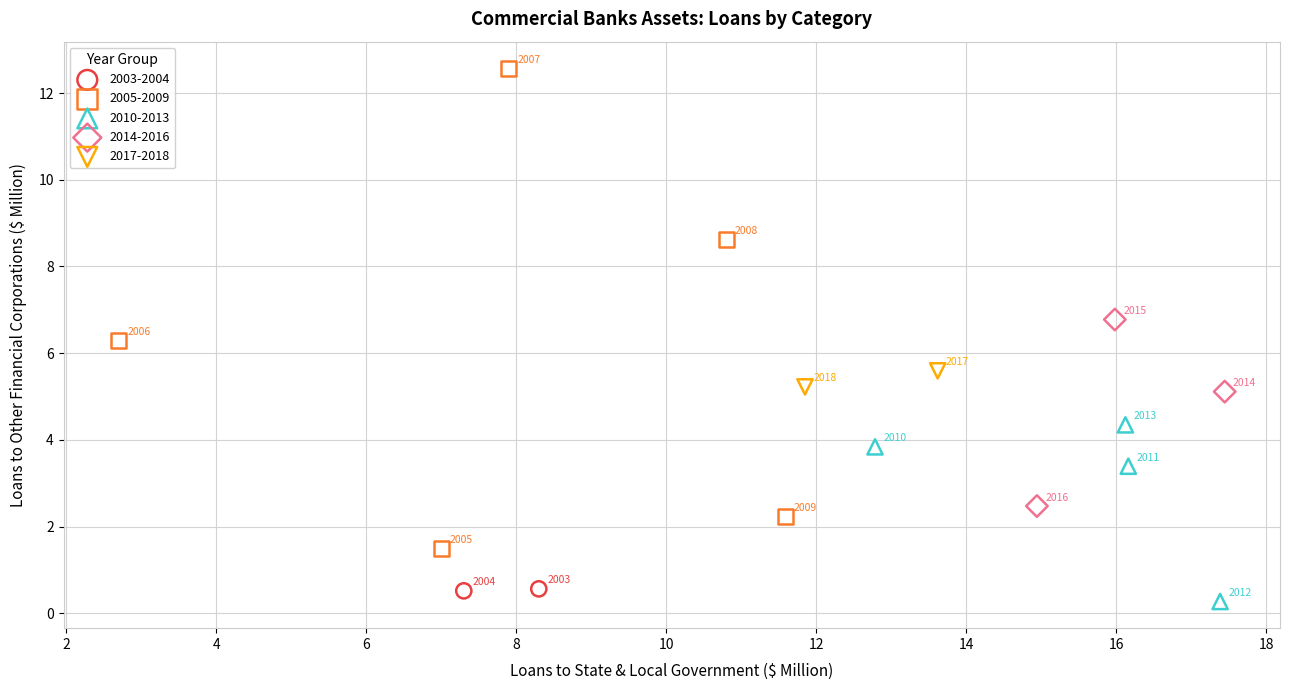

Which series contains the lowest Y value?

2010-2013